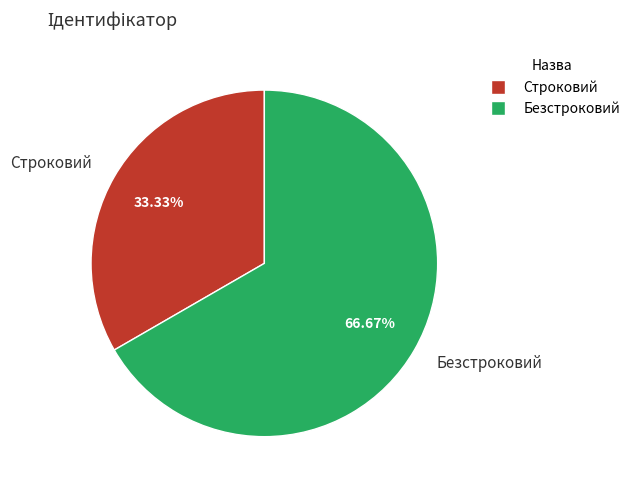

What is the smallest slice in the pie chart?

Строковий